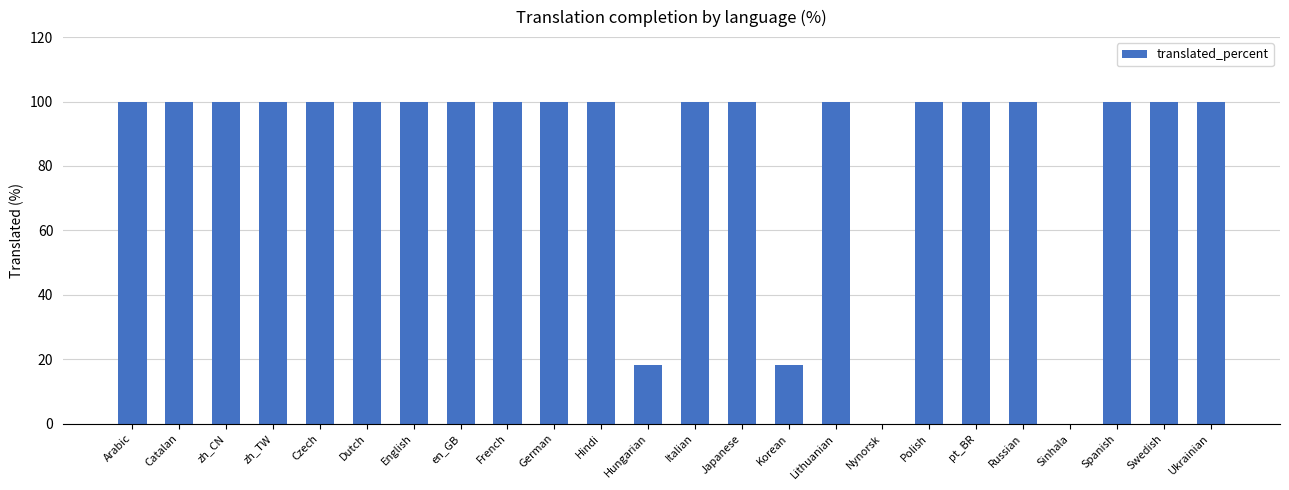

Is it true that the value at Arabic is 100.0?

True